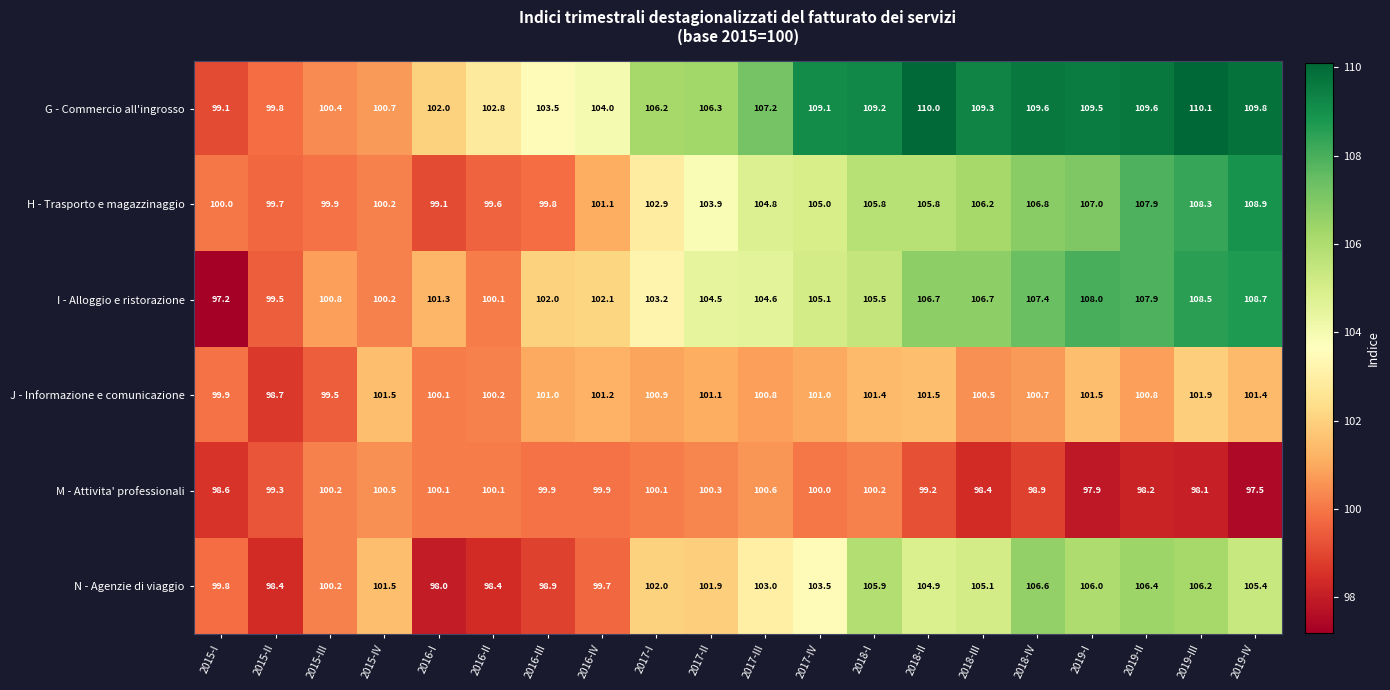

Count the number of categories in the chart.

20